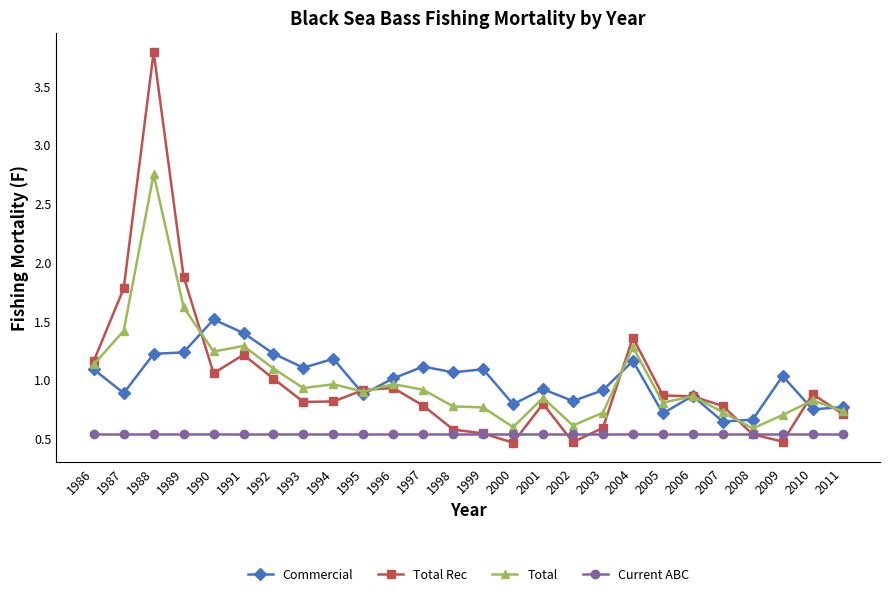

True or false: Current ABC and Commercial intersect in this chart.

False